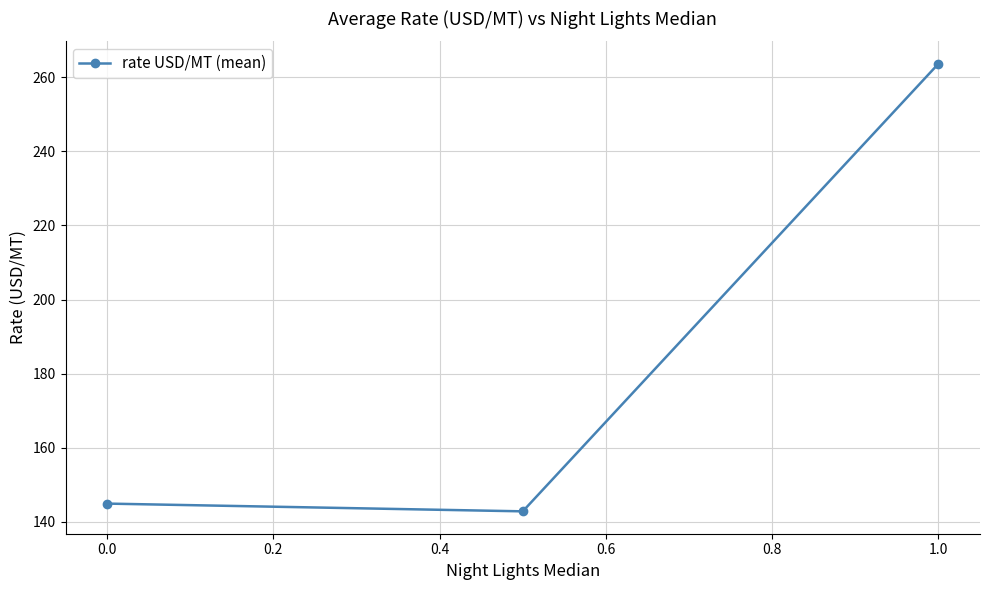

What is the sum of all values?

551.4